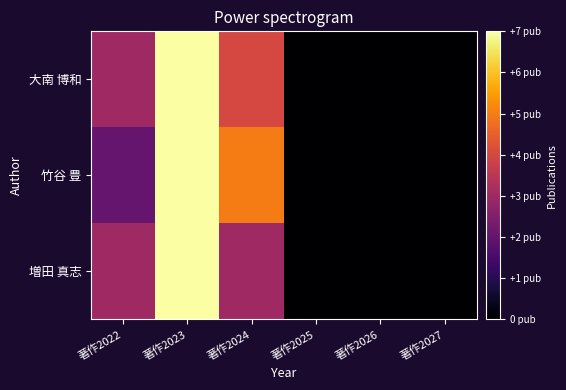

At how many categories does at least one series exceed 2?

3